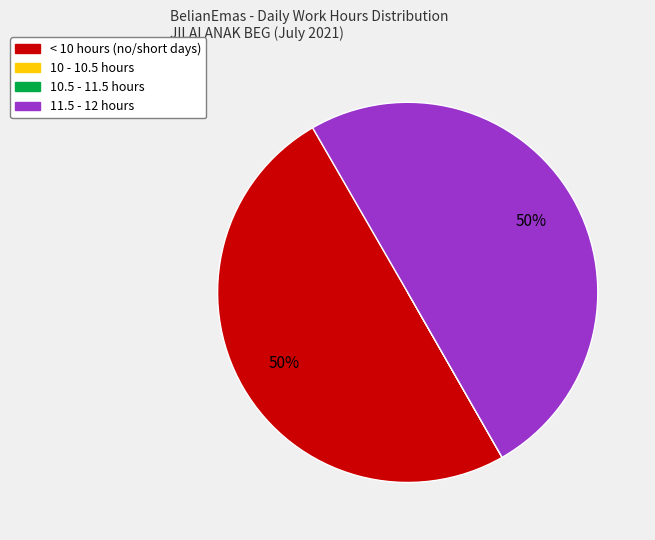

To the nearest percent, what is the difference between the largest and smallest slice percentages?

50%